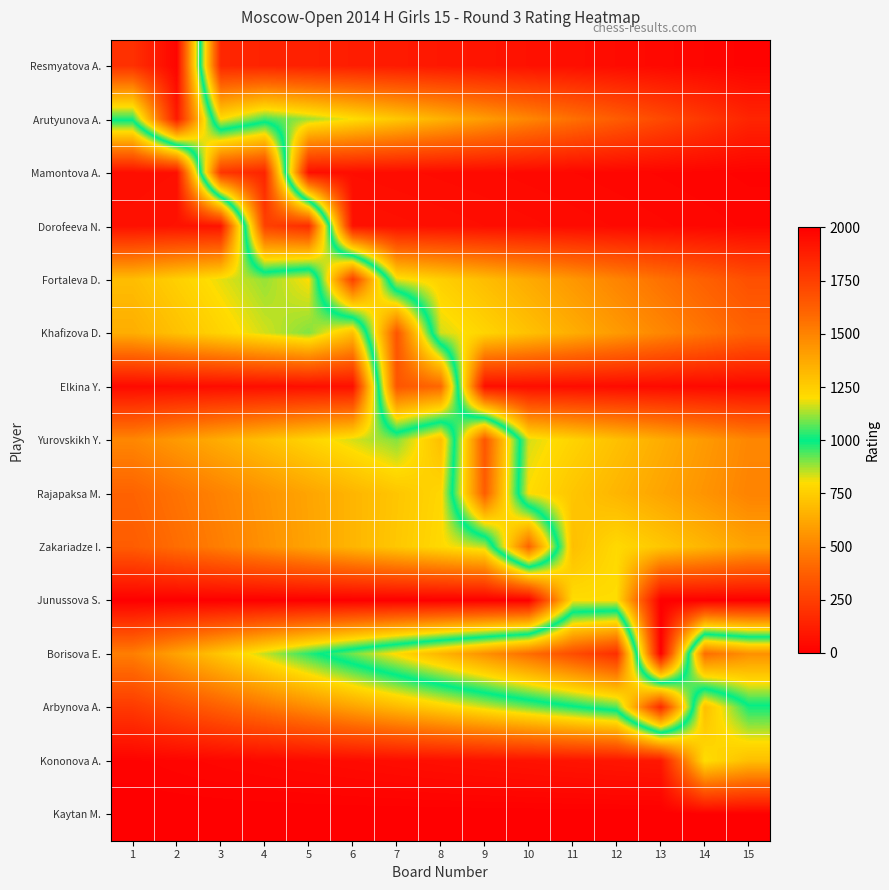

At which category is the sum across all series the highest?

4